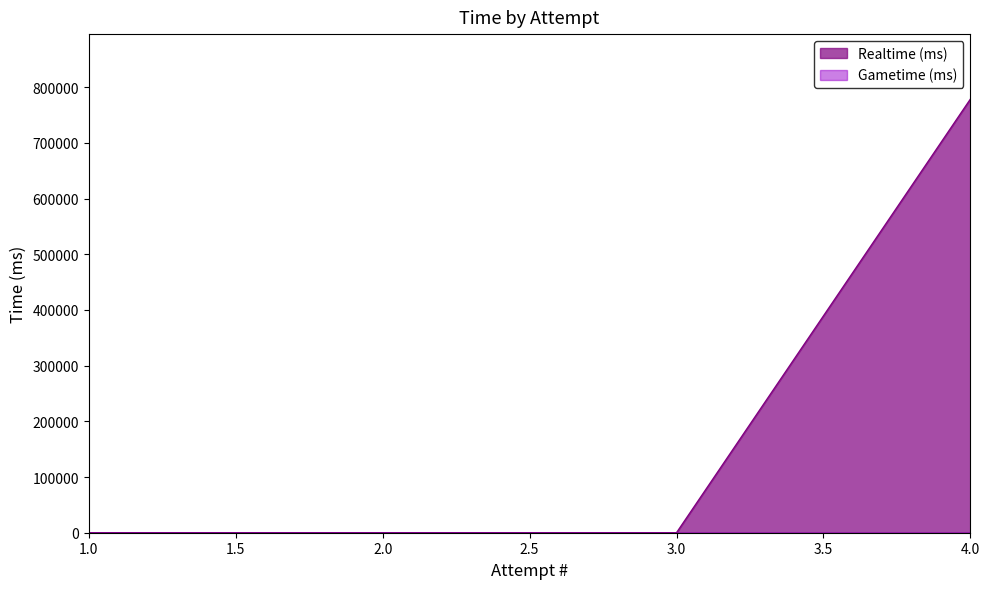

What is the greatest value displayed?

778530